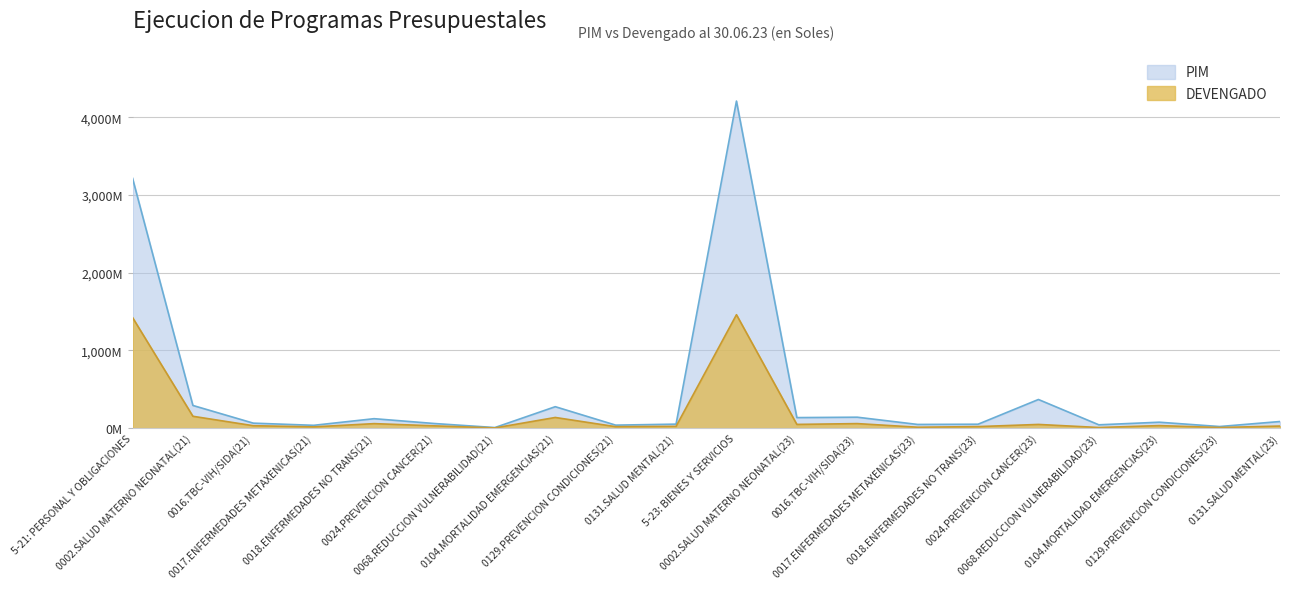

What value does the PIM series have at 0129.PREVENCION CONDICIONES(21)?

39.3